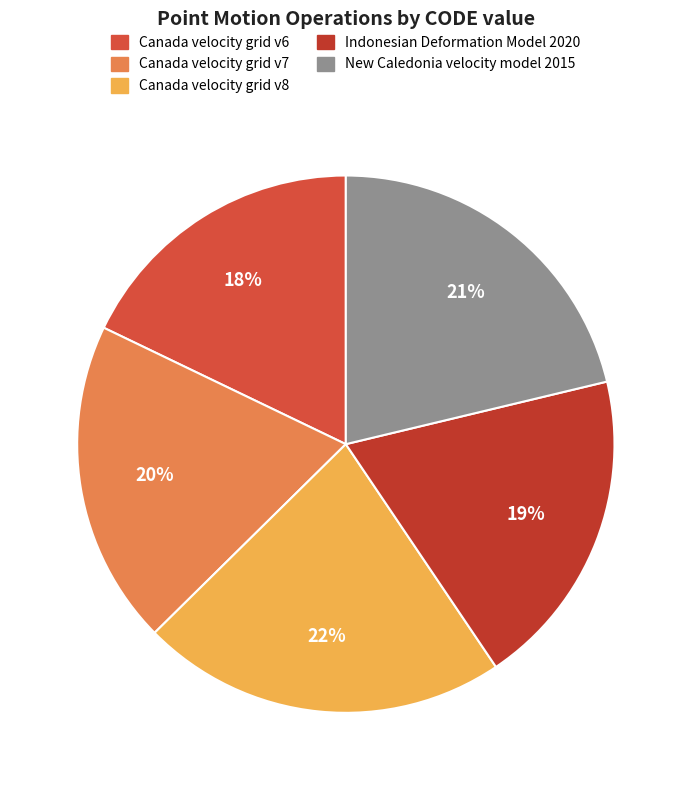

Which category has the biggest portion of the pie?

Canada velocity grid v8